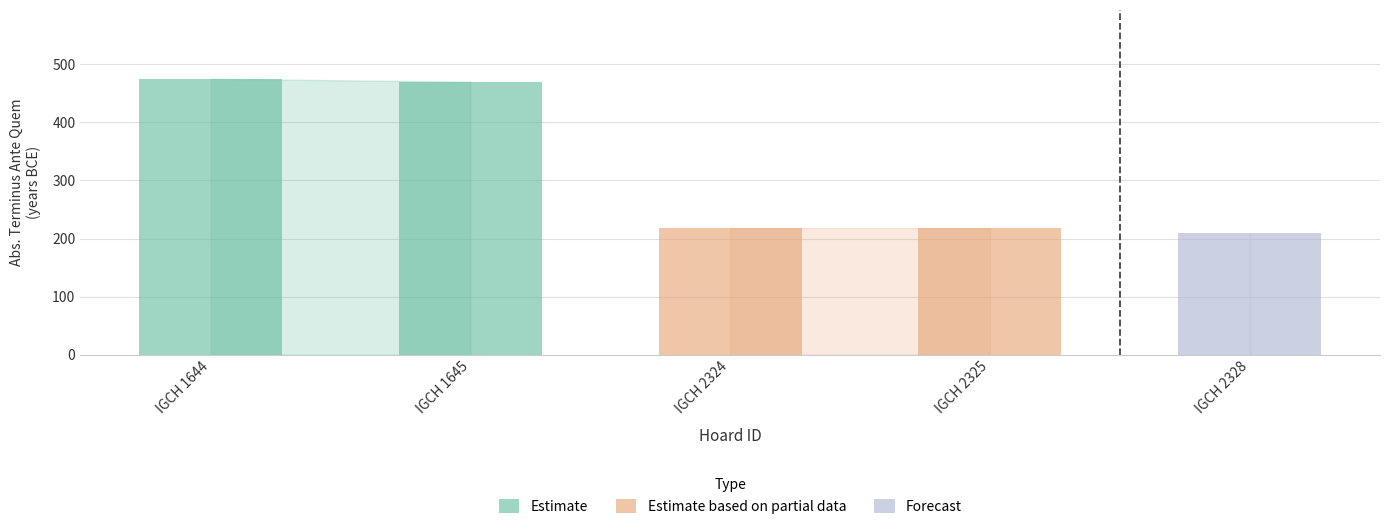

Reading left to right, what are all the values shown in this chart?

IGCH 1644=475	IGCH 1645=470	IGCH 2324=218	IGCH 2325=218	IGCH 2328=209